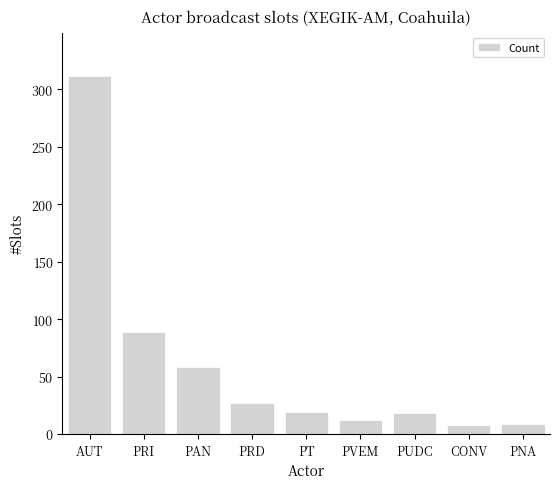

The chart shows a value of 38 at PRD. True or false?

False